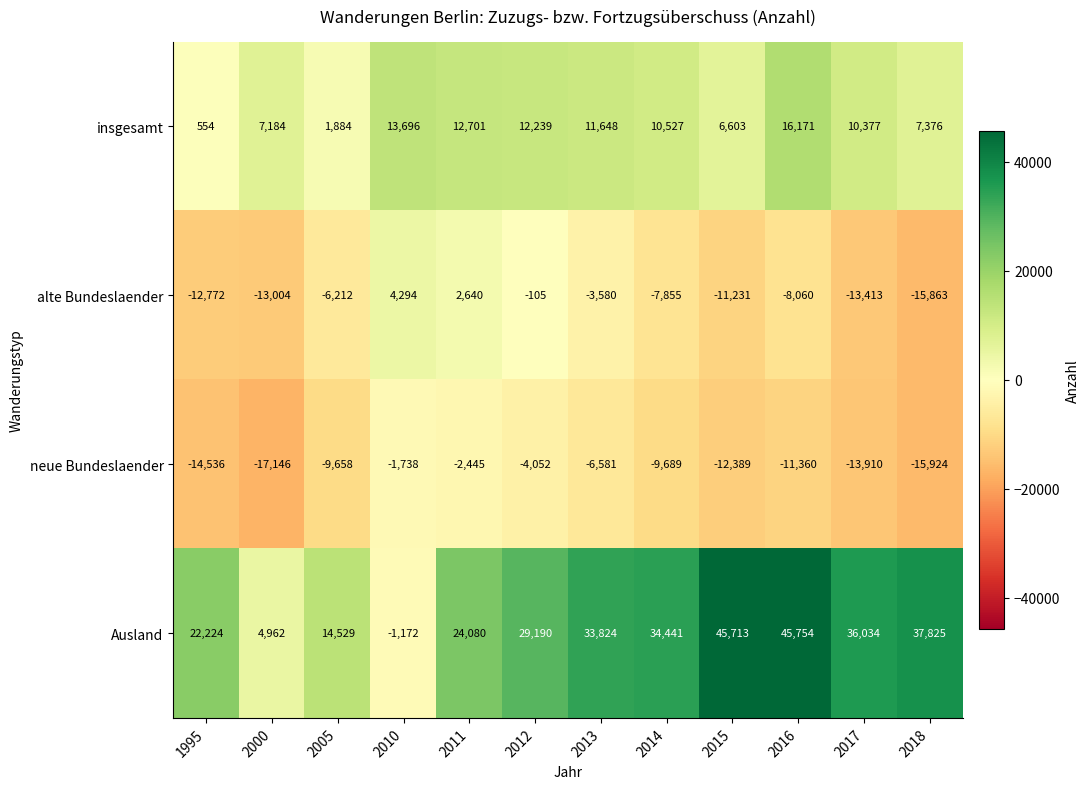

How many data points in alte Bundeslaender are above -7855?

5